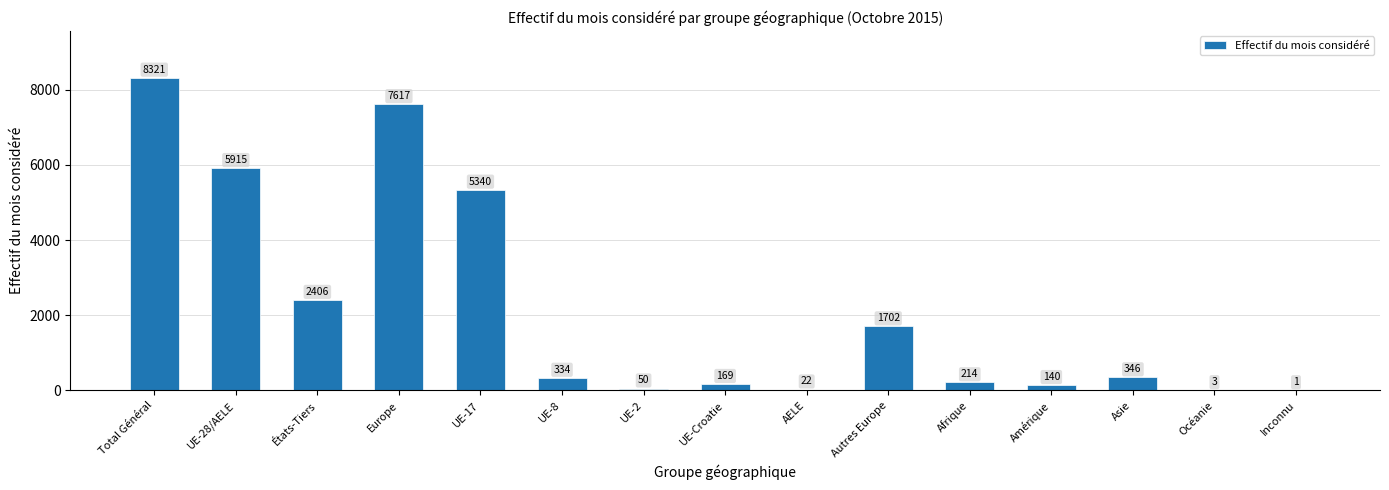

What is the sum of the values at Total Général and Asie?

8667